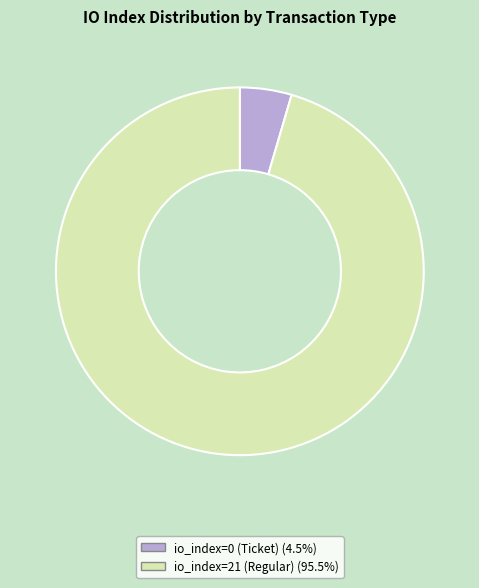

What is the smallest slice in the pie chart?

io_index=0 (Ticket)